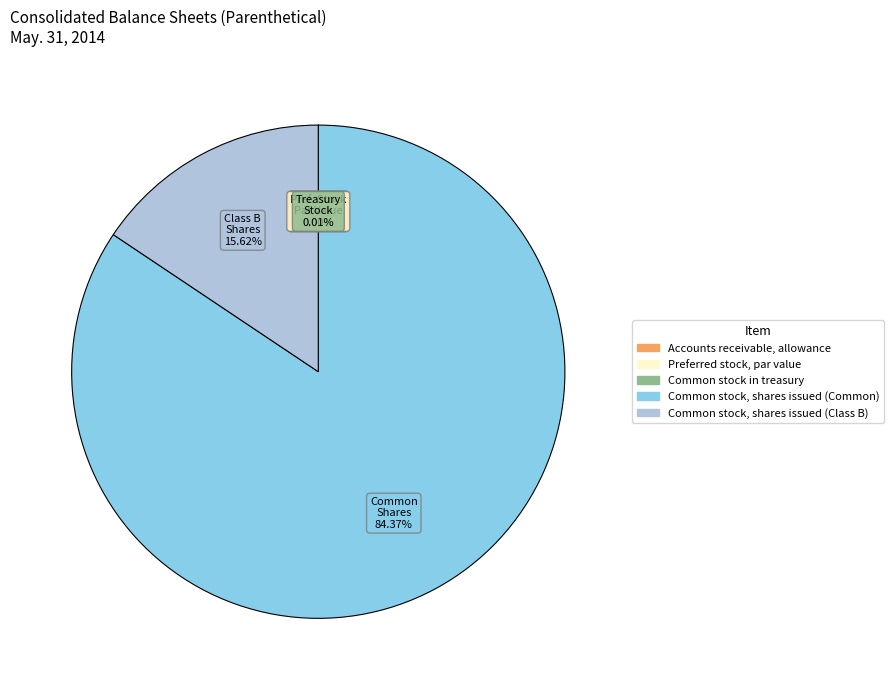

Which category has the biggest portion of the pie?

Common stock, shares issued (Common)